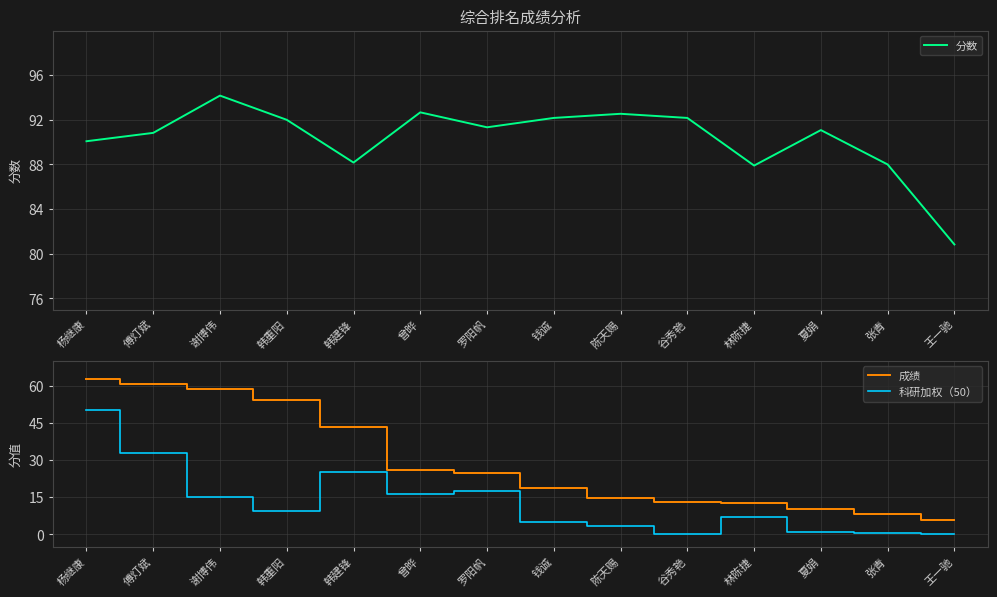

Where does the 科研加权（50） series first go above 9?

杨继康